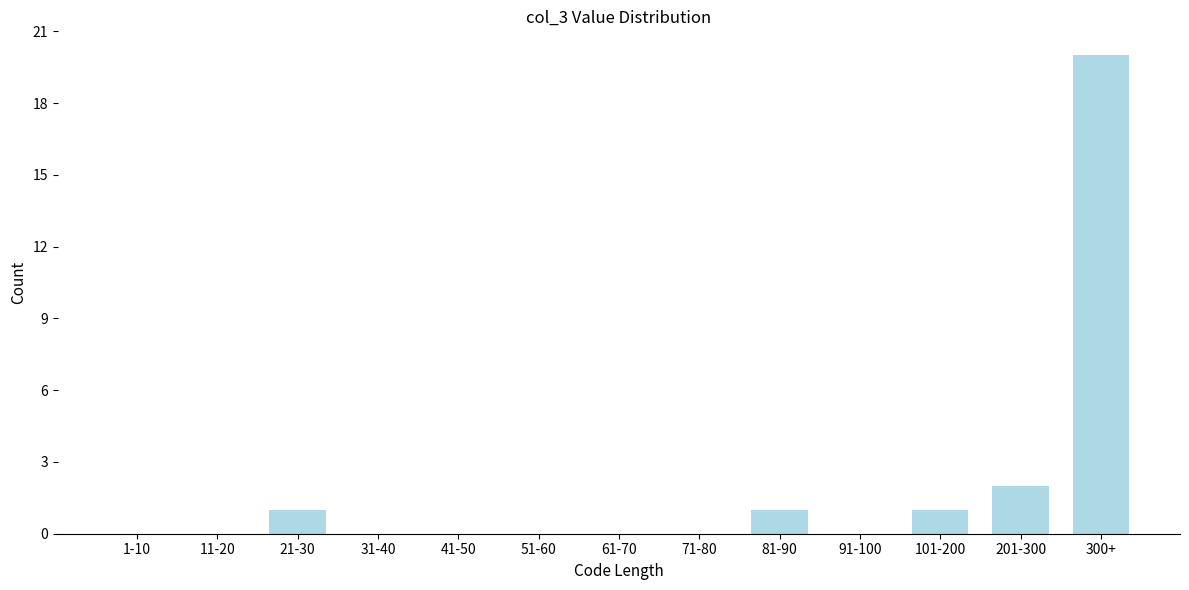

Reading right to left, transcribe all the data shown in this chart.

300+=20	201-300=2	101-200=1	91-100=0	81-90=1	71-80=0	61-70=0	51-60=0	41-50=0	31-40=0	21-30=1	11-20=0	1-10=0